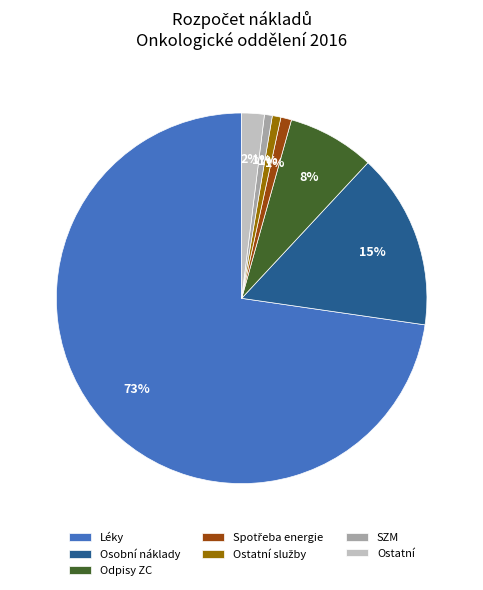

Which category accounts for the majority?

Léky